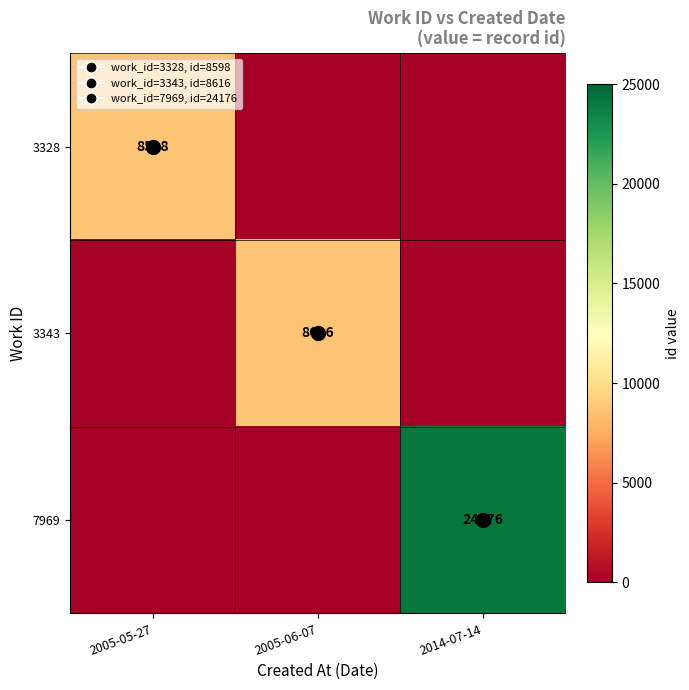

How many values in 7969 are above zero?

1